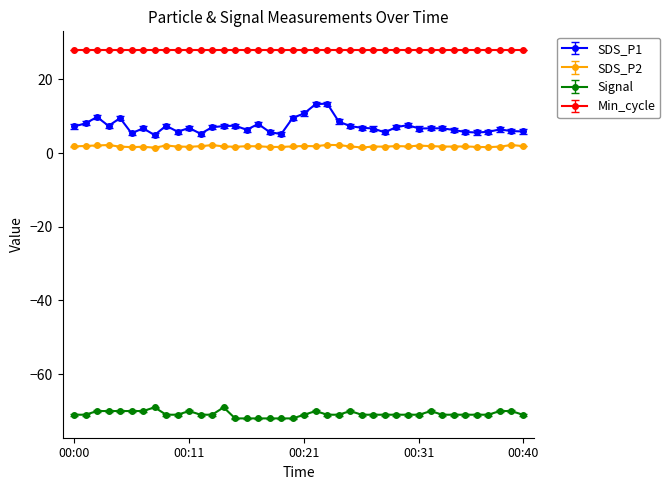

What is the maximum value shown in the chart?

28.0